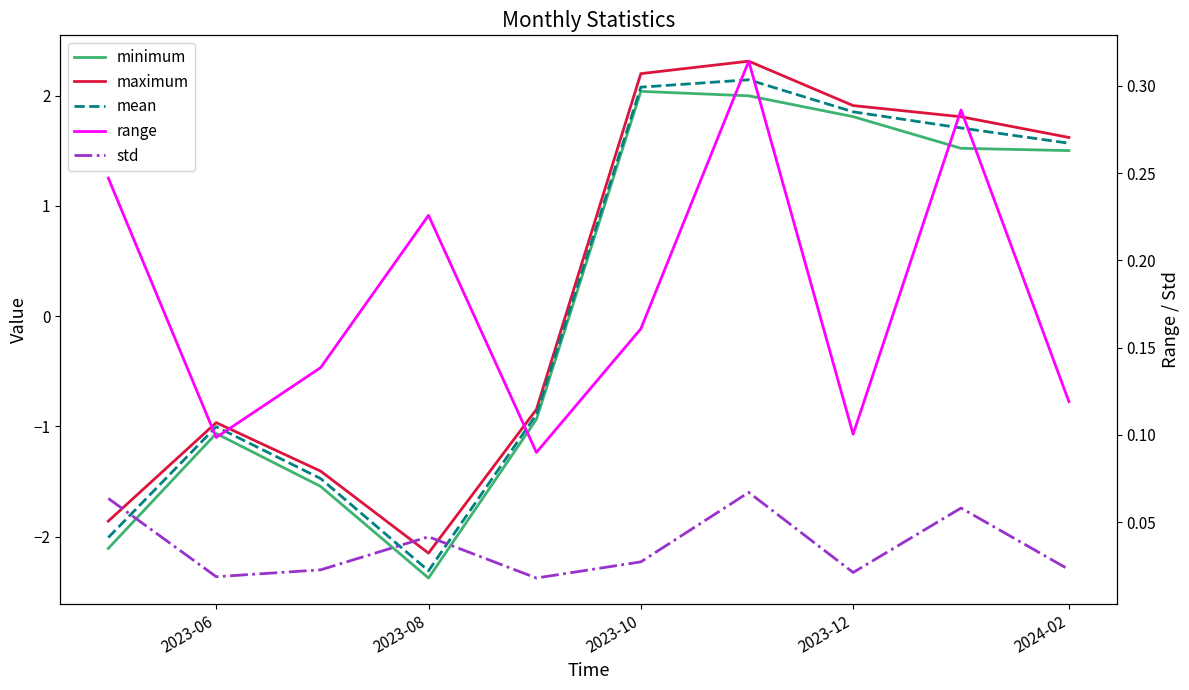

Reading left to right, what are all the values shown in this chart?

minimum: -2.1	-1.1	-1.5	-2.4	-0.9	2.0	2.0	1.8	1.5	1.5
maximum: -1.9	-1.0	-1.4	-2.1	-0.8	2.2	2.3	1.9	1.8	1.6
mean: -2.0	-1.0	-1.5	-2.3	-0.9	2.1	2.1	1.9	1.7	1.6
range: 0.2	0.1	0.1	0.2	0.1	0.2	0.3	0.1	0.3	0.1
std: 0.1	0.0	0.0	0.0	0.0	0.0	0.1	0.0	0.1	0.0